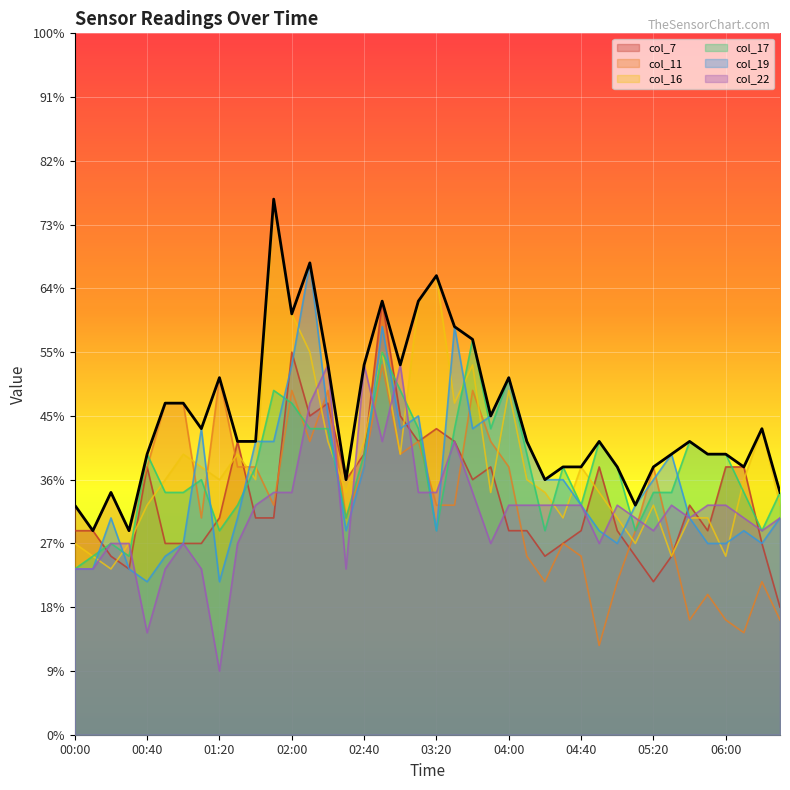

What is the label of the 20th point from the left?

03:10